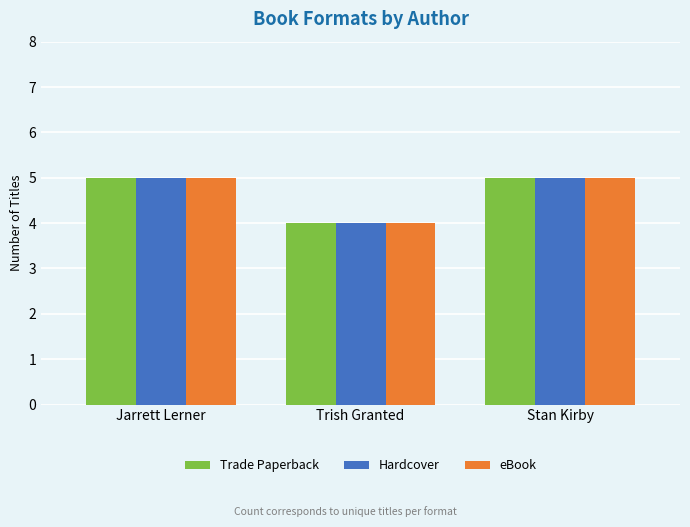

Is the value of eBook at Trish Granted greater than the value of Hardcover at Jarrett Lerner?

No